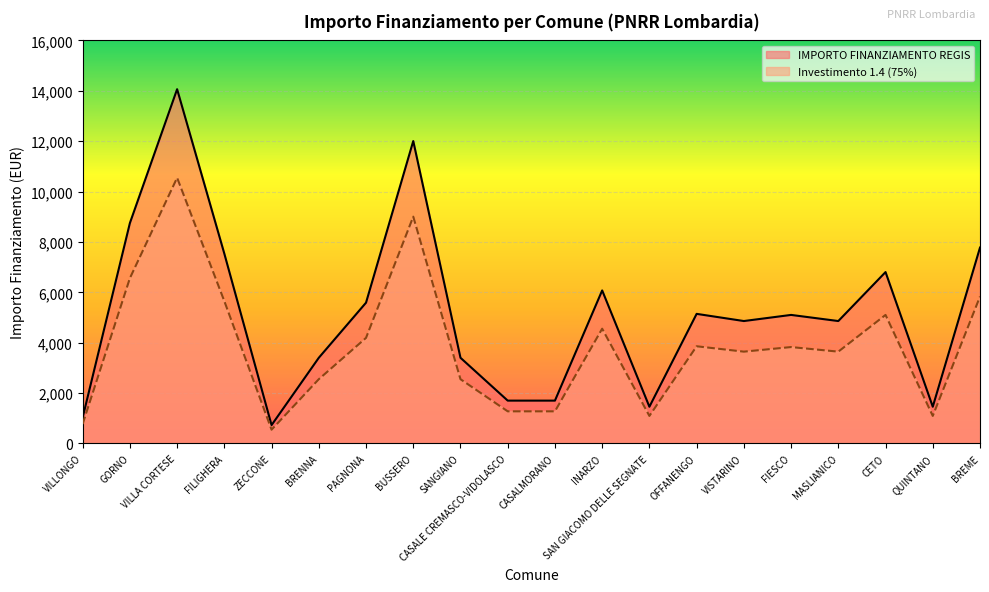

What is the maximum value shown in the chart?

14063.0